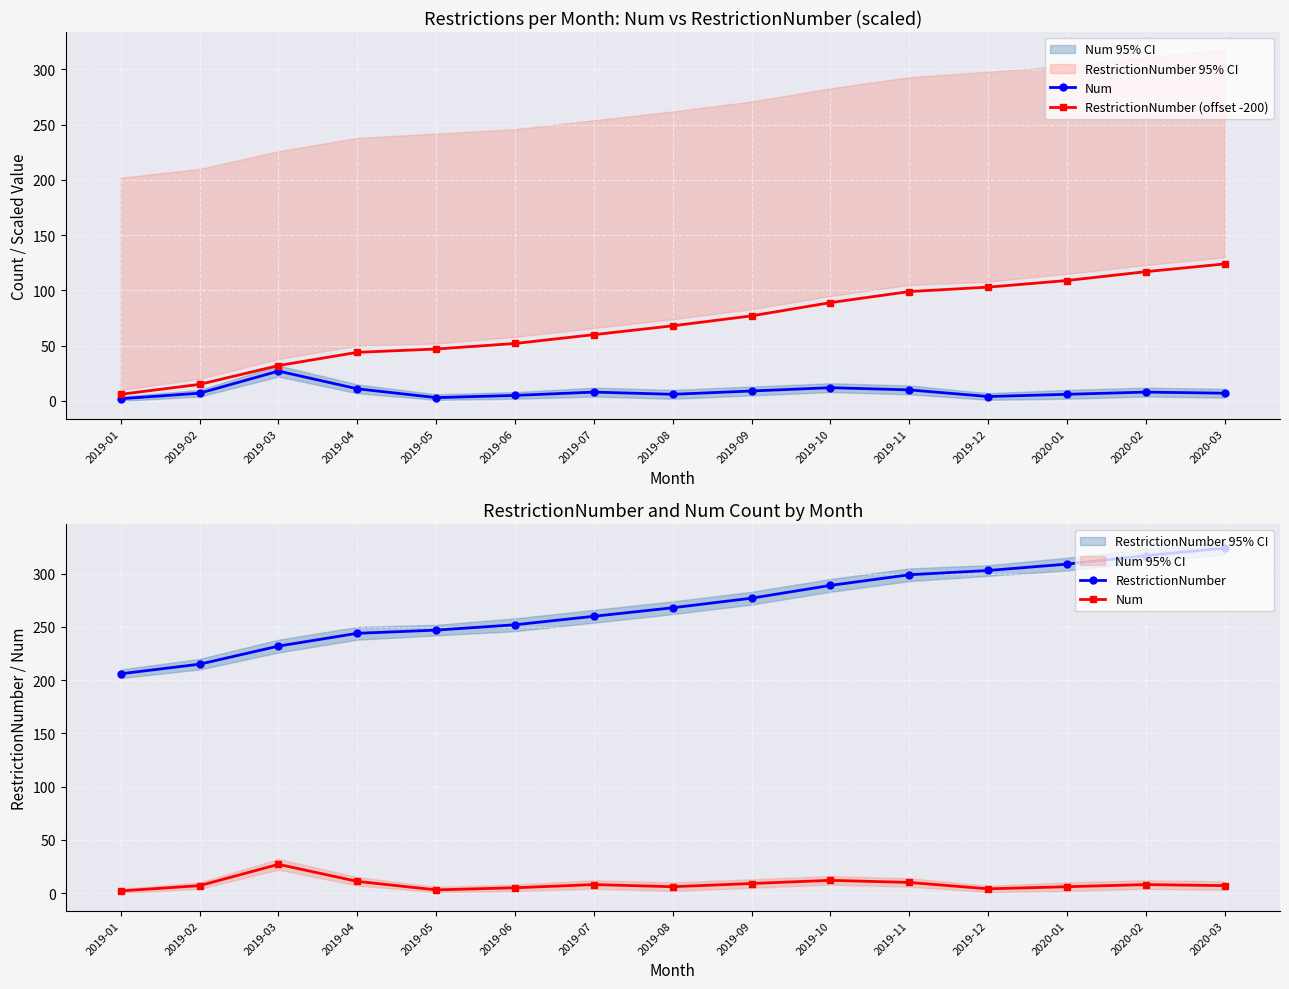

Which series has the largest total across all categories?

RestrictionNumber